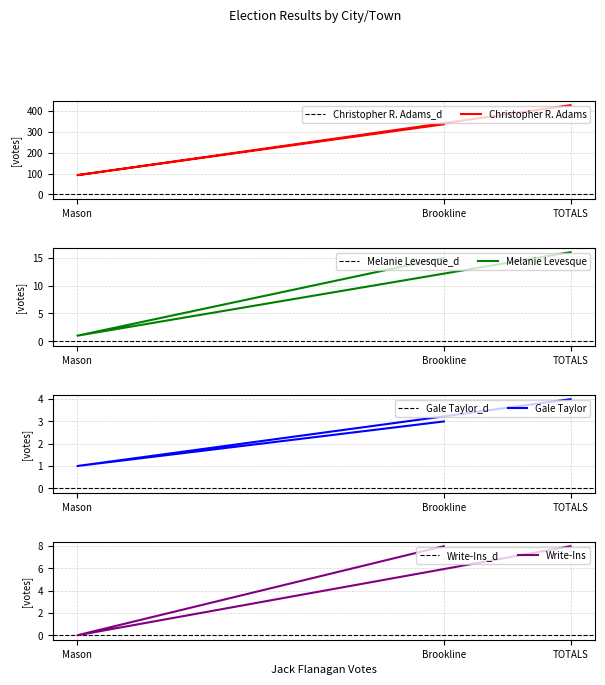

What is the greatest value displayed?

429